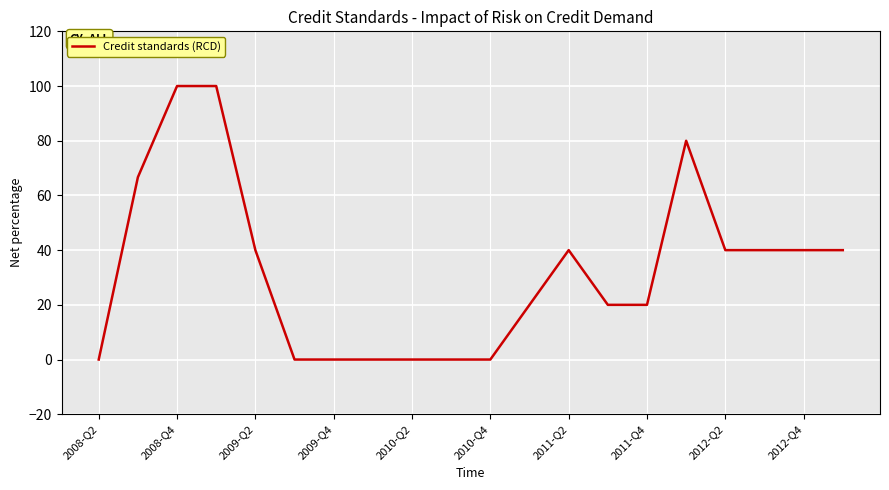

What is the difference between the maximum and minimum values?

100.0